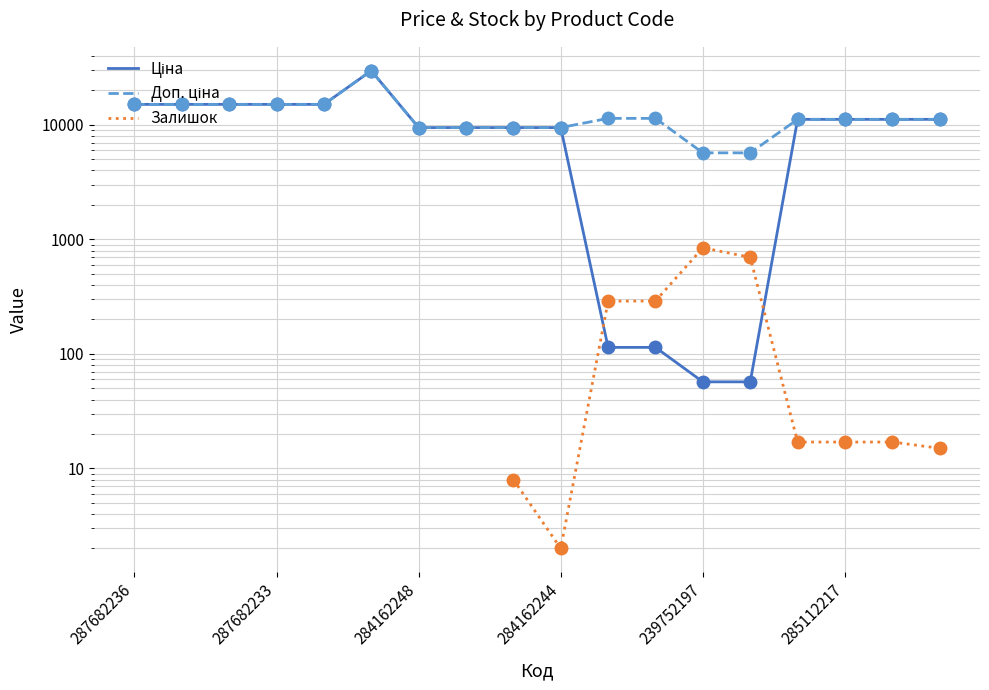

What is the approximate value of Доп. ціна at 285112220?

11188.2